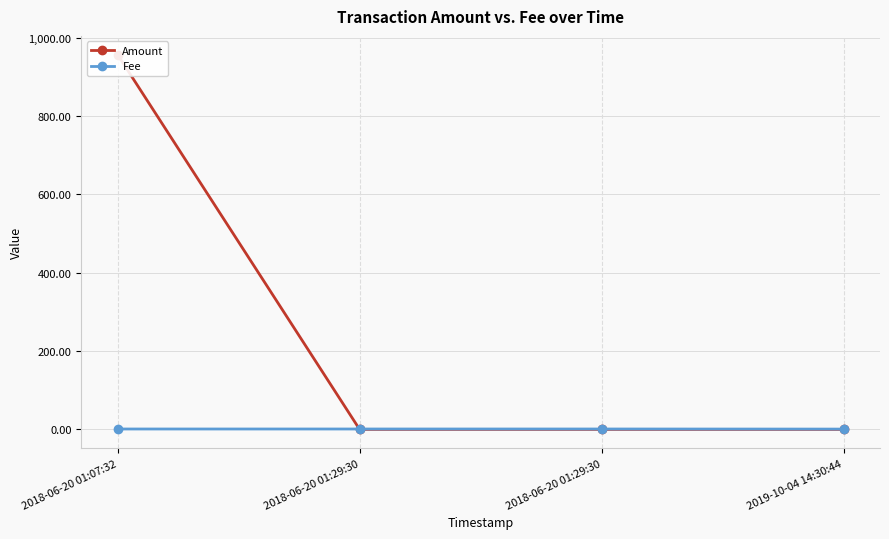

What is the difference between the Amount values at 2018-06-20 01:29:30 and 2018-06-20 01:07:32?

957.0